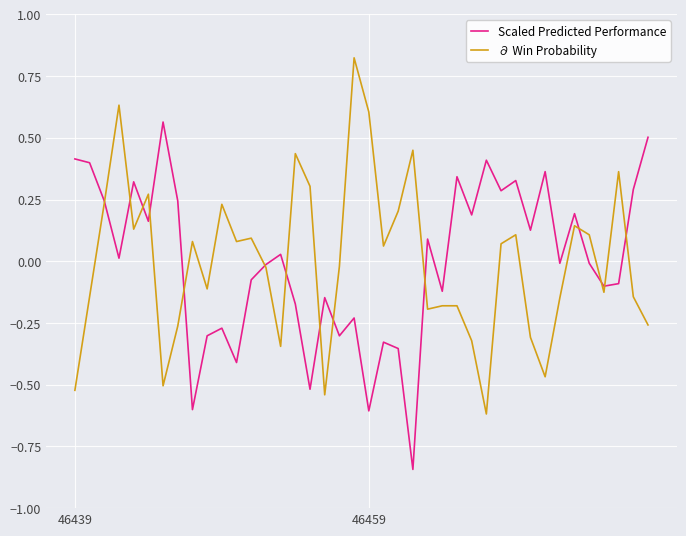

Rank the series by their maximum value, from highest to lowest.

∂ Win Probability, Scaled Predicted Performance